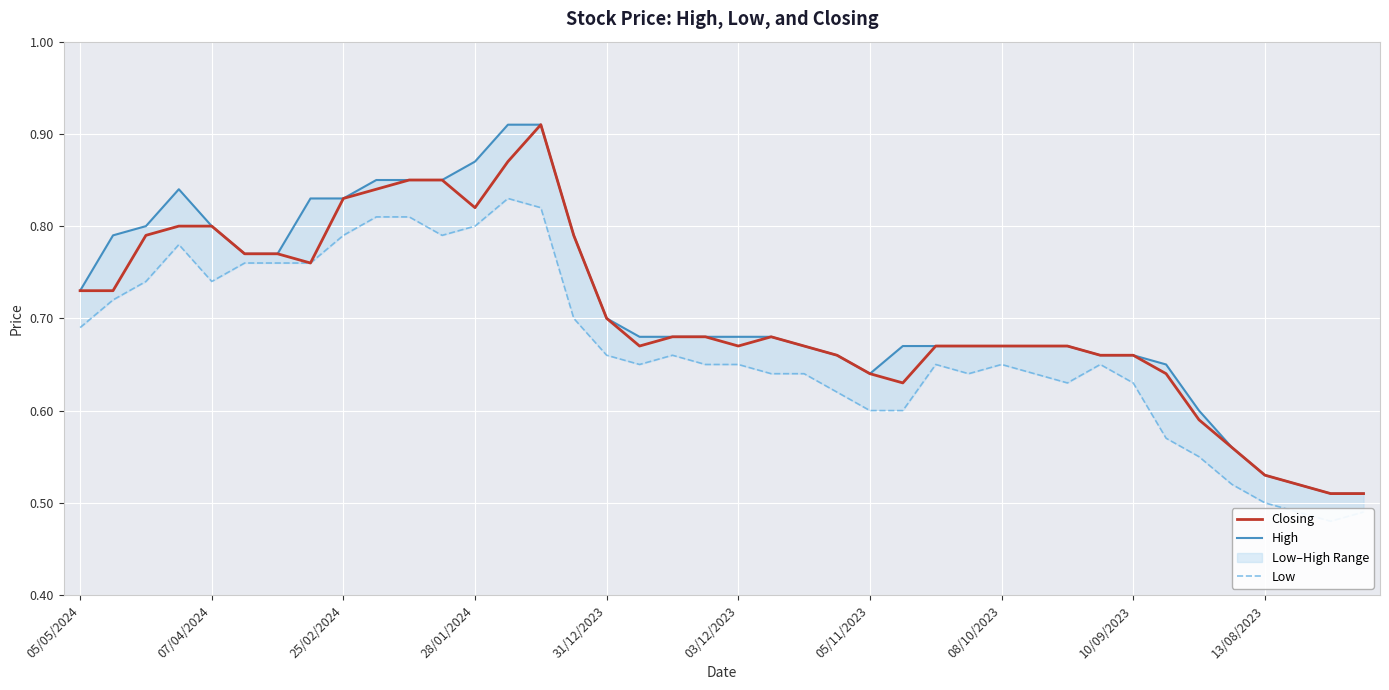

What is the greatest value displayed?

0.9